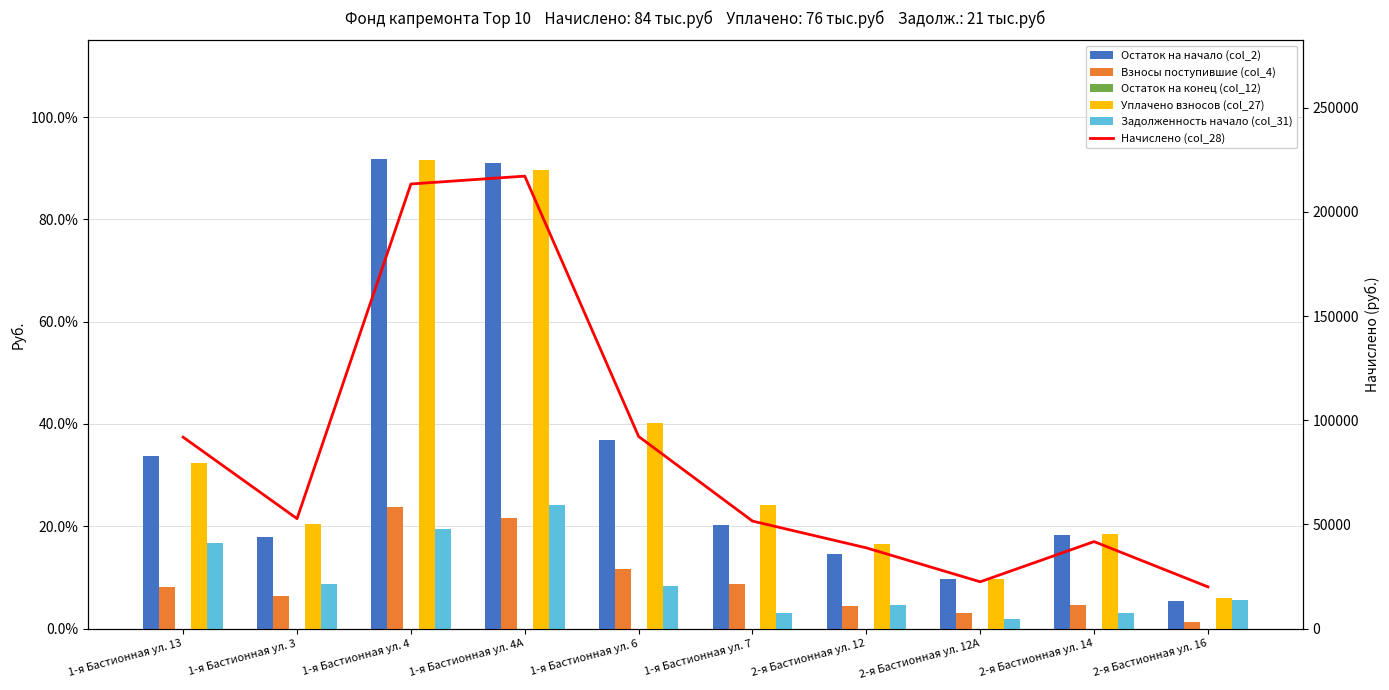

Which has a higher value, 1-я Бастионная ул. 6 or 1-я Бастионная ул. 7?

1-я Бастионная ул. 6